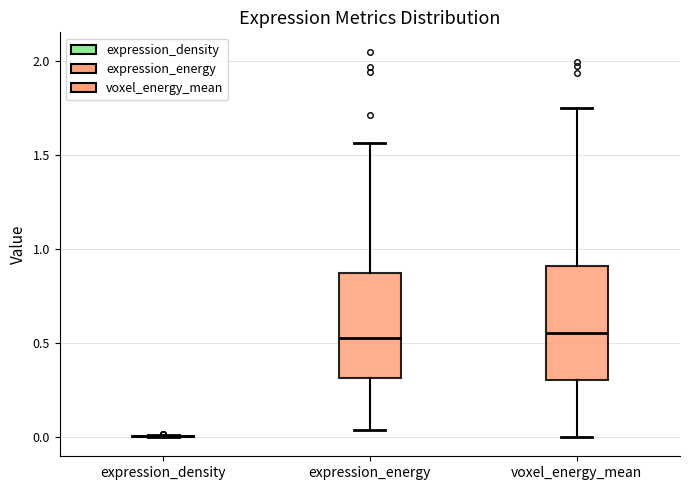

Reading left to right, transcribe this box plot: for each box, give where its median line is, the range the box spans, and where its two whiskers end, as read against the y-axis. The values are not printed on the chart, so give them approximately, as read against the axis.

expression_density: box collapsed to a line at 0.00, whiskers 0.00 to 0.00
expression_energy: median 0.55, box 0.30 to 0.85, whiskers 0.05 to 1.55
voxel_energy_mean: median 0.55, box 0.30 to 0.90, whiskers 0.00 to 1.75